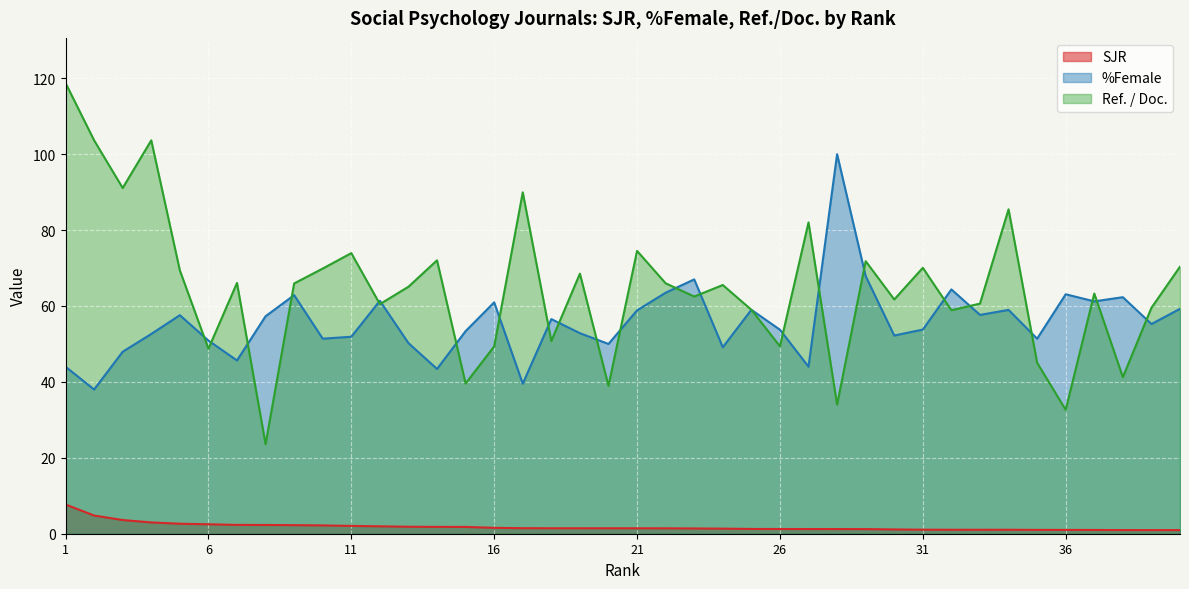

True or false: Ref. / Doc. and SJR intersect in this chart.

False